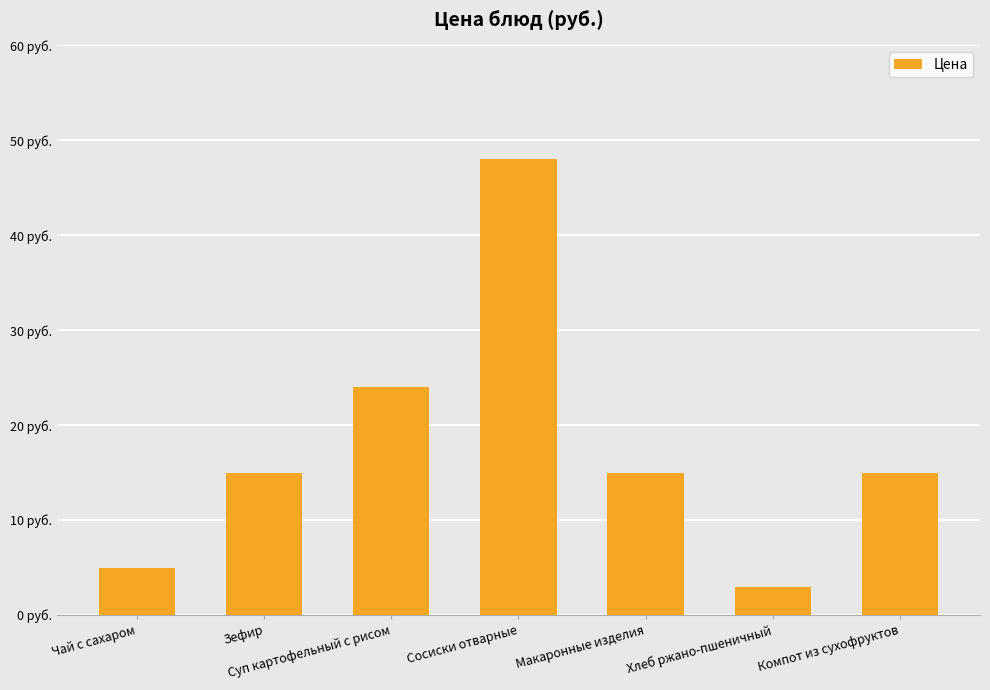

Rank the categories by value from highest to lowest.

Сосиски отварные, Суп картофельный с рисом, Зефир, Макаронные изделия, Компот из сухофруктов, Чай с сахаром, Хлеб ржано-пшеничный